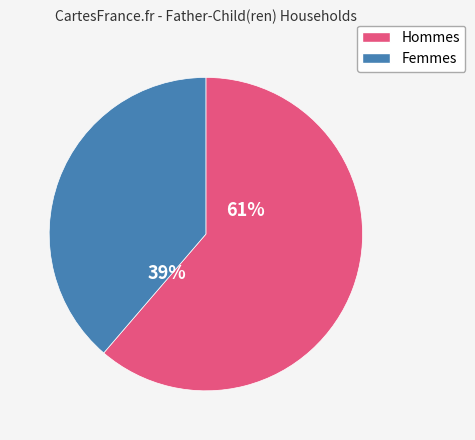

Between Hommes and Femmes, which is larger?

Hommes